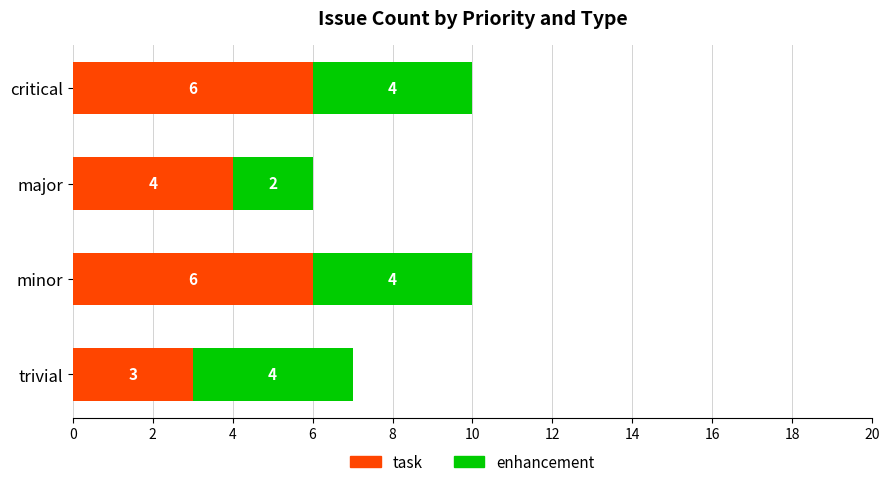

What is the total value across all series at major?

6